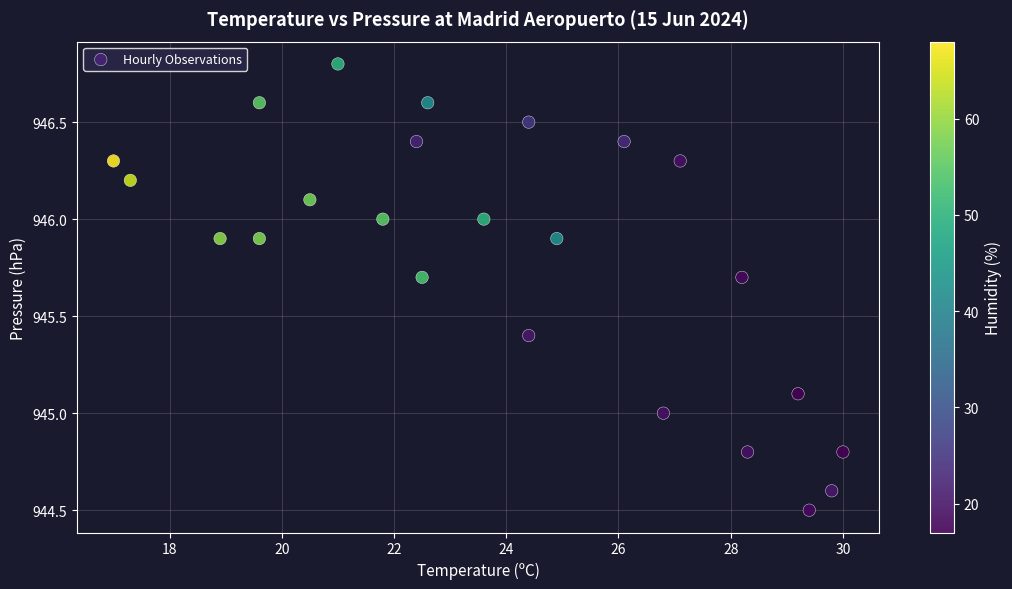

What is the range of Y values (max minus min)?

2.3